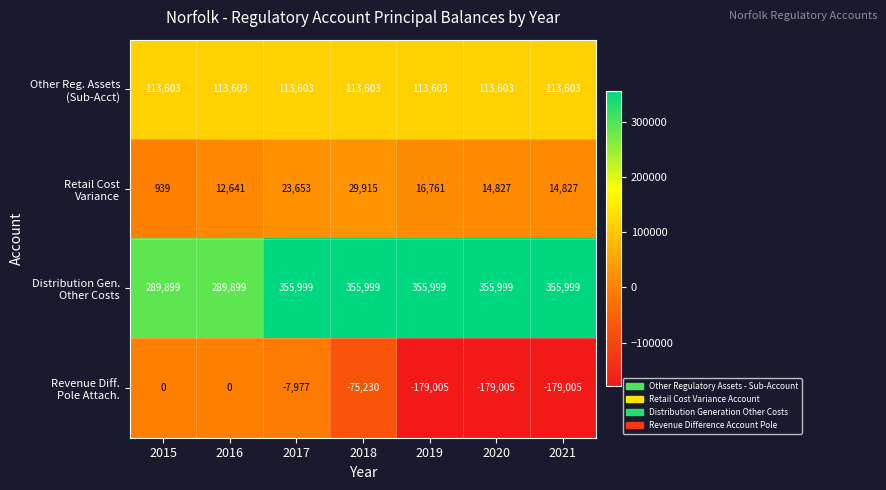

What is the difference between the highest and lowest values at 2020?

535004